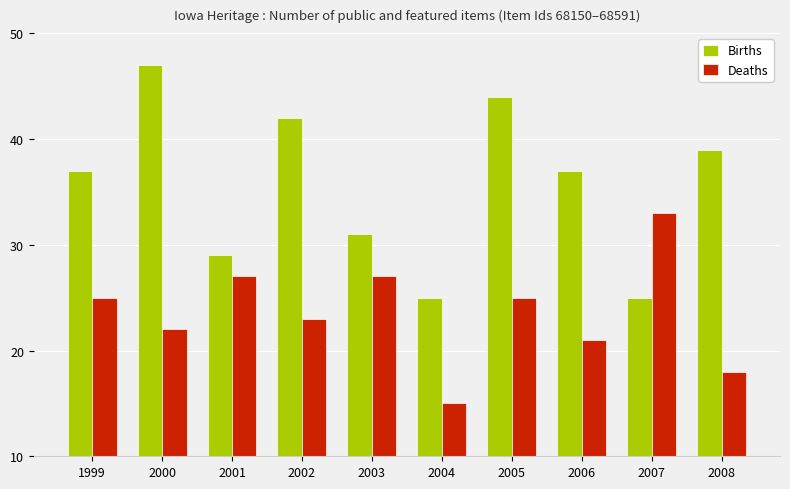

What is the smallest value displayed?

15